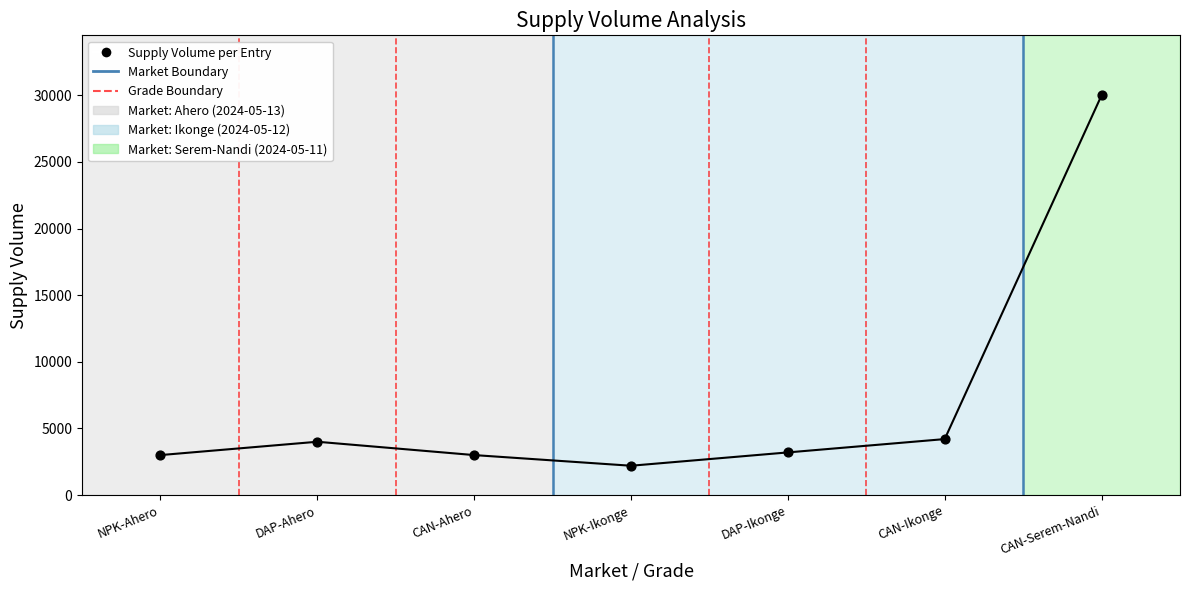

What is the average Y value?

7086